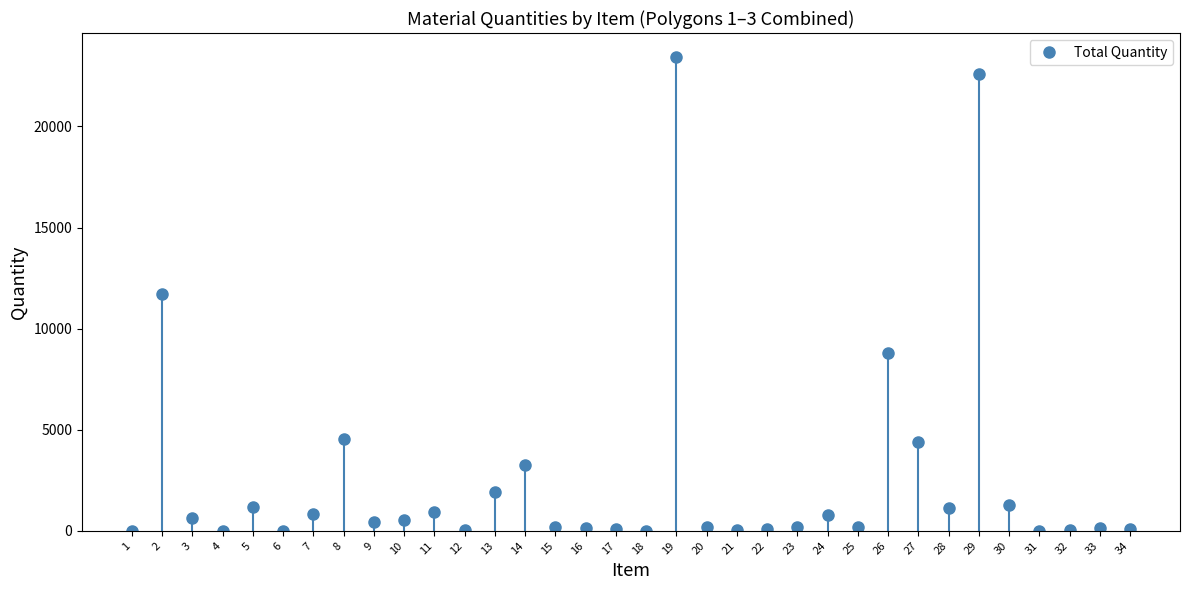

Which category has the lowest value across all series?

1